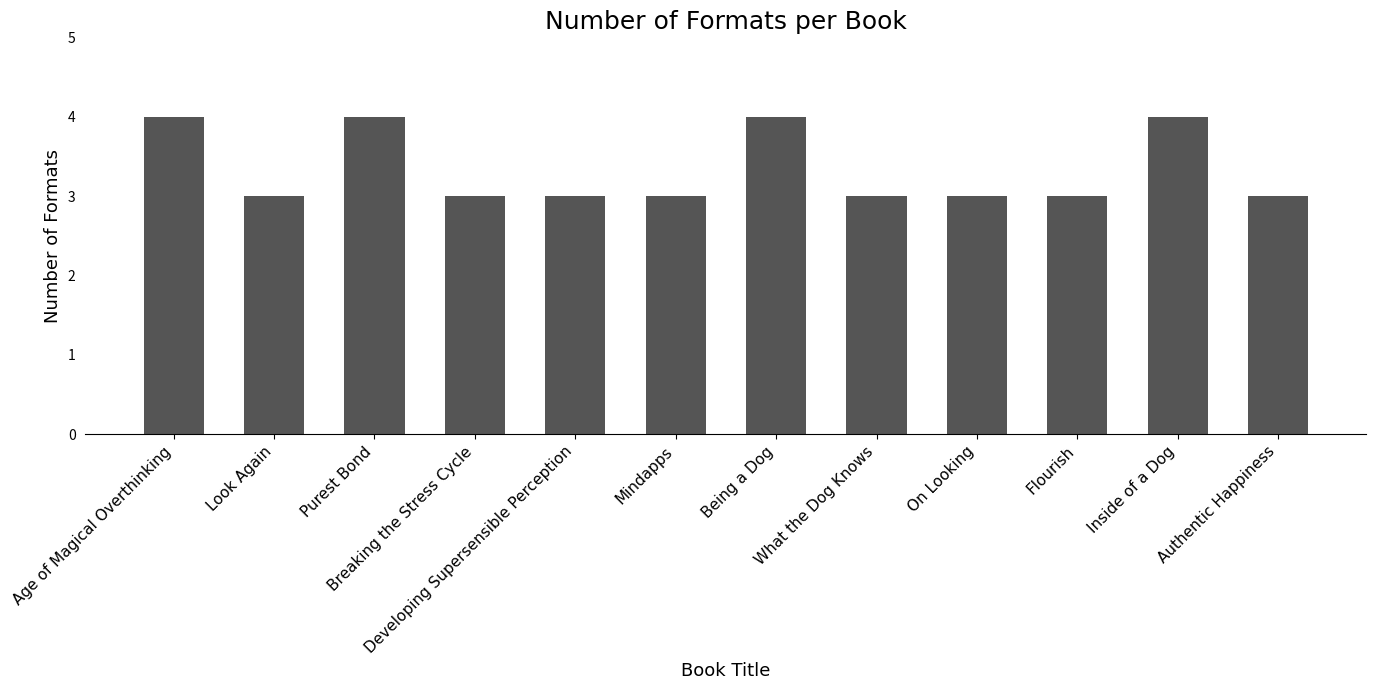

What is the difference between the maximum and minimum values?

1